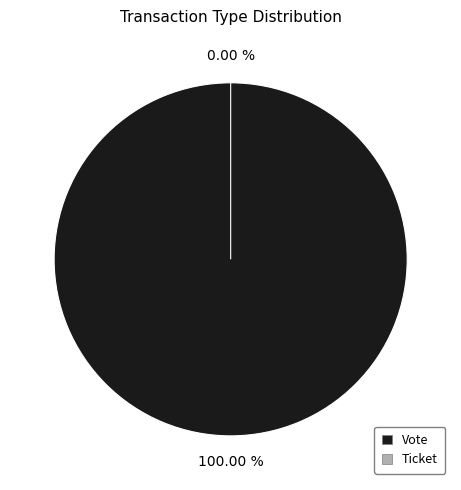

To the nearest percent, what is the average slice percentage?

50%